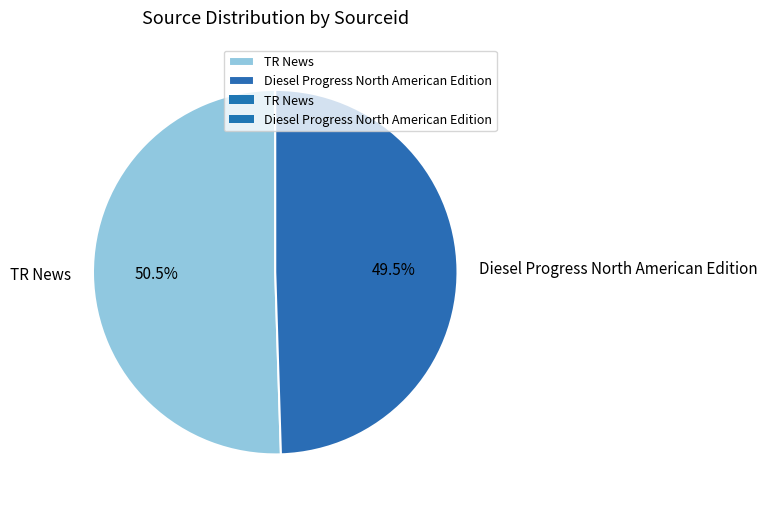

Rank the categories by value from lowest to highest.

Diesel Progress North American Edition, TR News